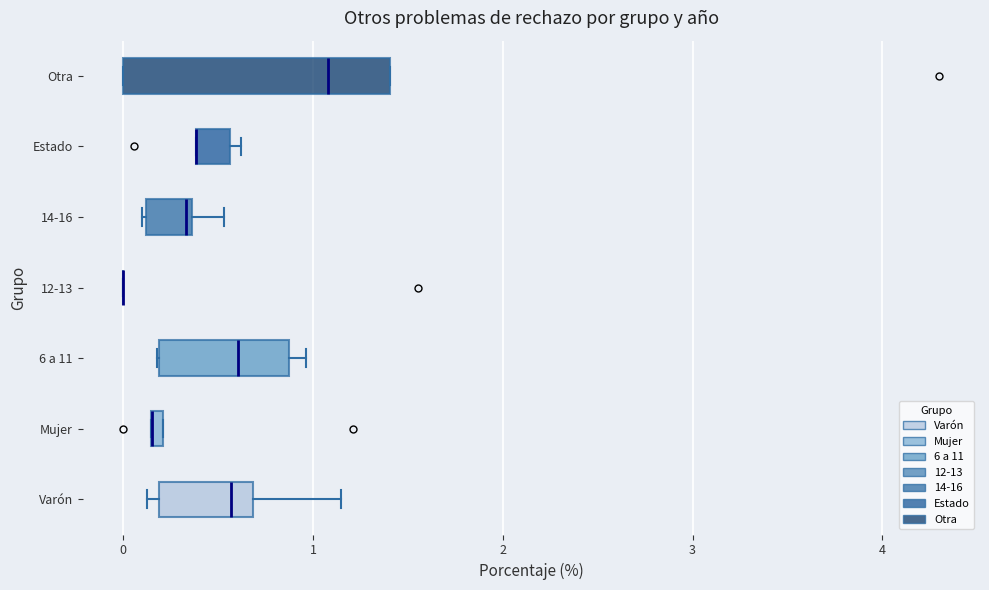

Where is the left edge of the box for Otra on the x-axis? The values are not printed on the chart, so give them approximately, as read against the axis.

0.0